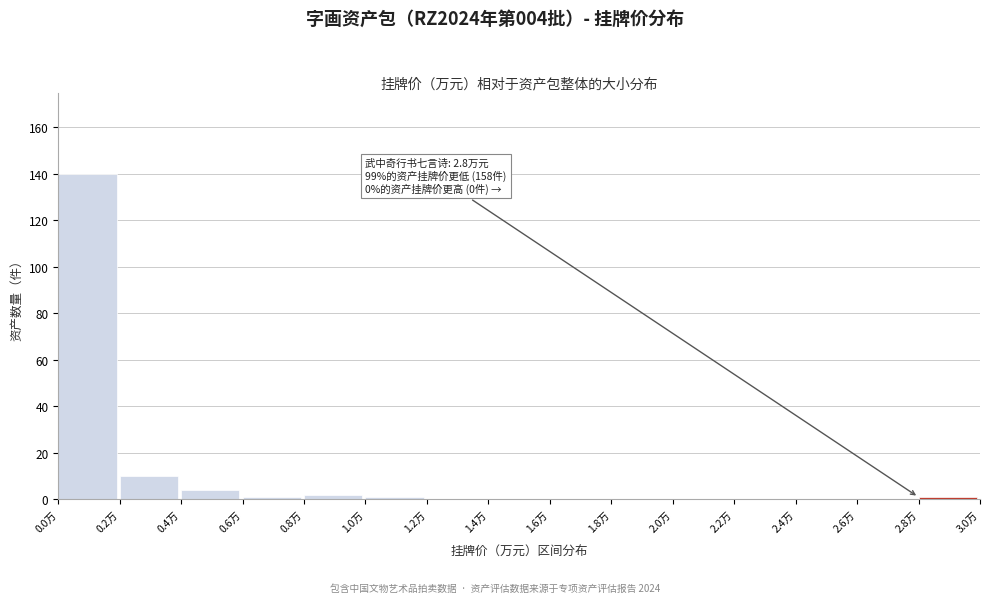

Which range on the x-axis has the tallest bar?

0.0 to 0.2